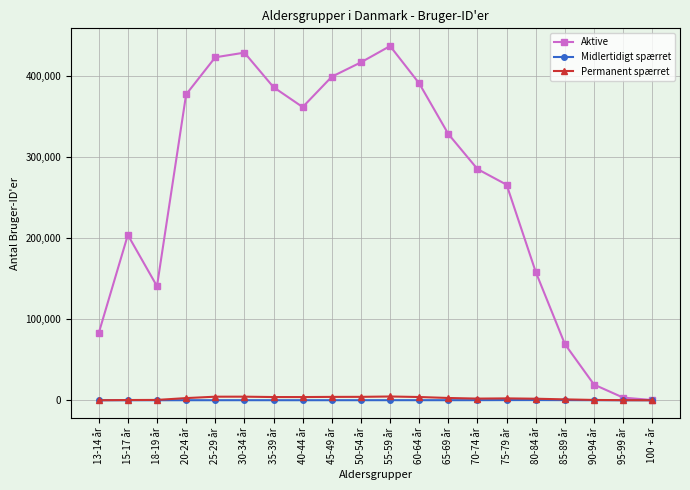

What value does the Permanent spærret series have at 80-84 år?

1913